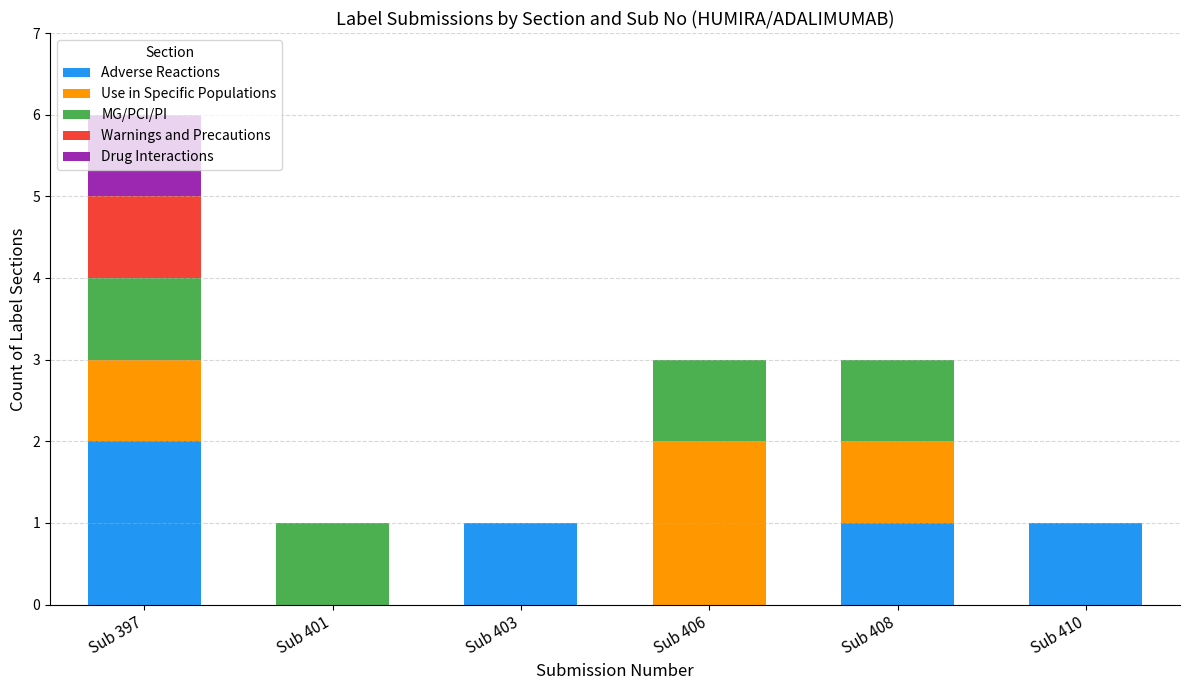

True or false: Adverse Reactions has a value of 2 at Sub 408.

False